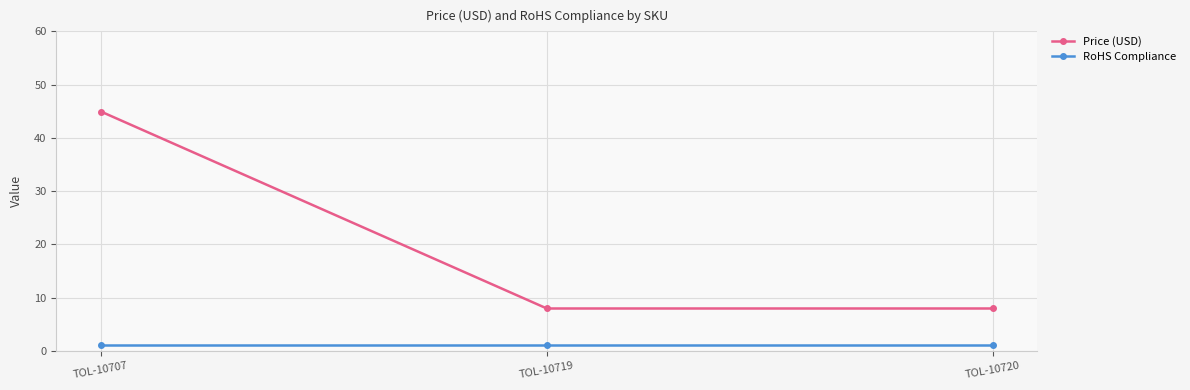

At TOL-10707, list the series in order from largest to smallest.

Price (USD), RoHS Compliance